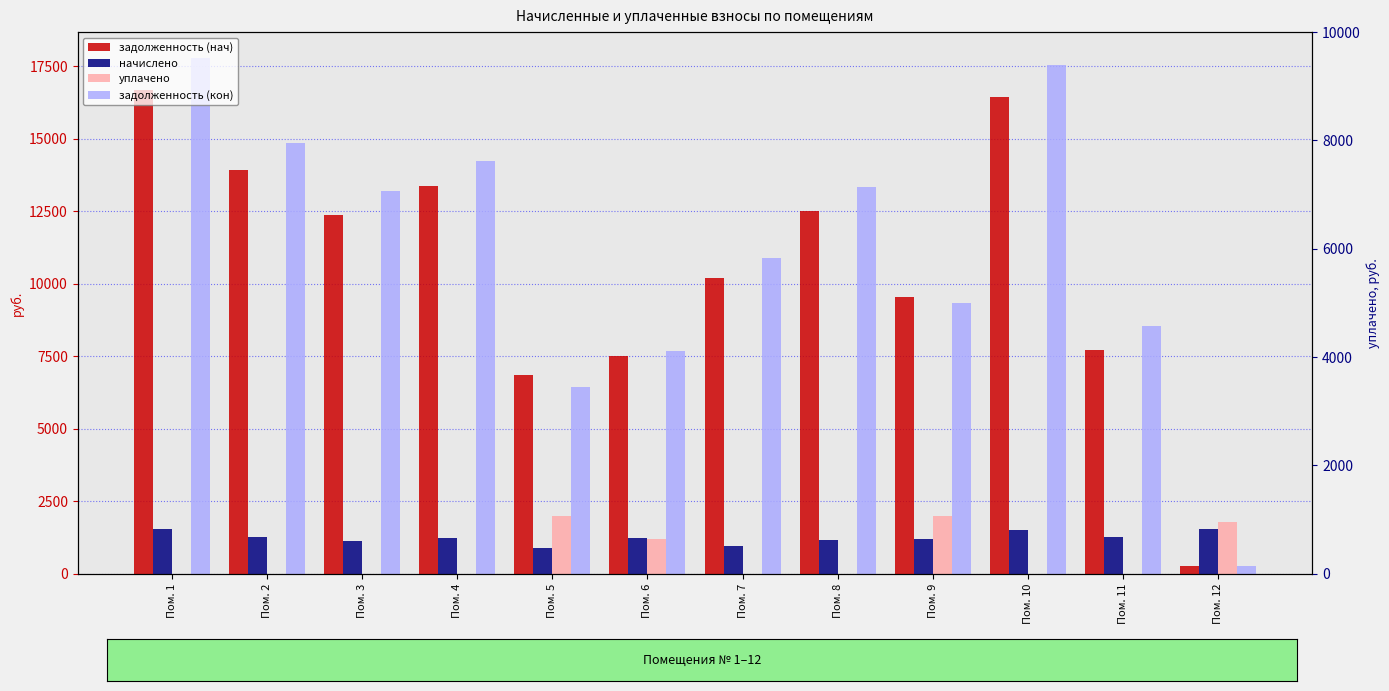

Rank the series by their maximum value, from highest to lowest.

задолженность (кон), задолженность (нач), уплачено, начислено